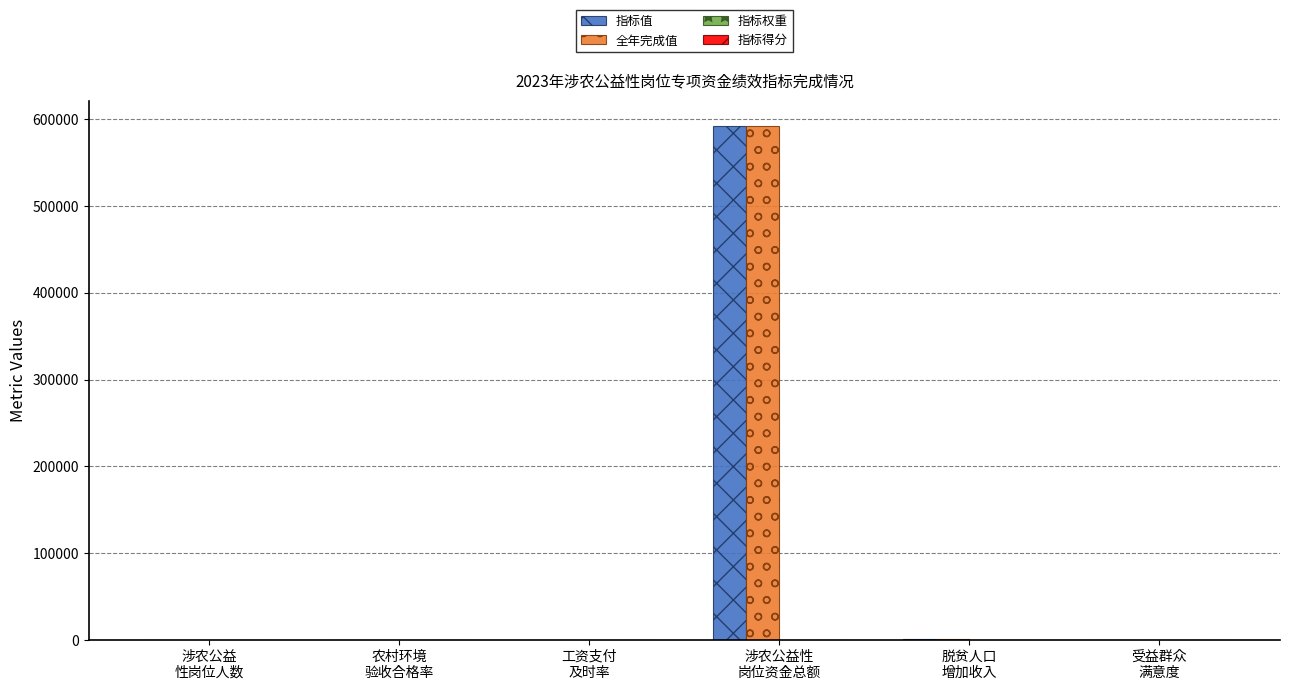

What is the sum of all 全年完成值 values?

593623